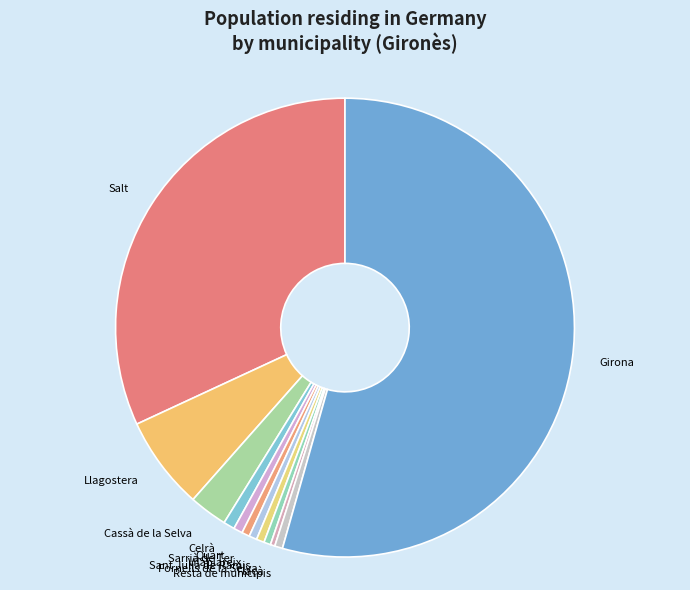

Does Quart represent more than half of the total?

No